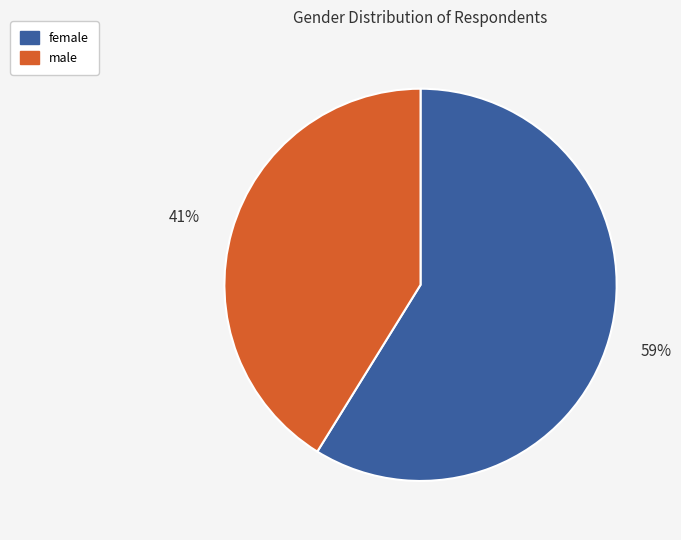

To the nearest percent, what percentage of the pie is female?

59%